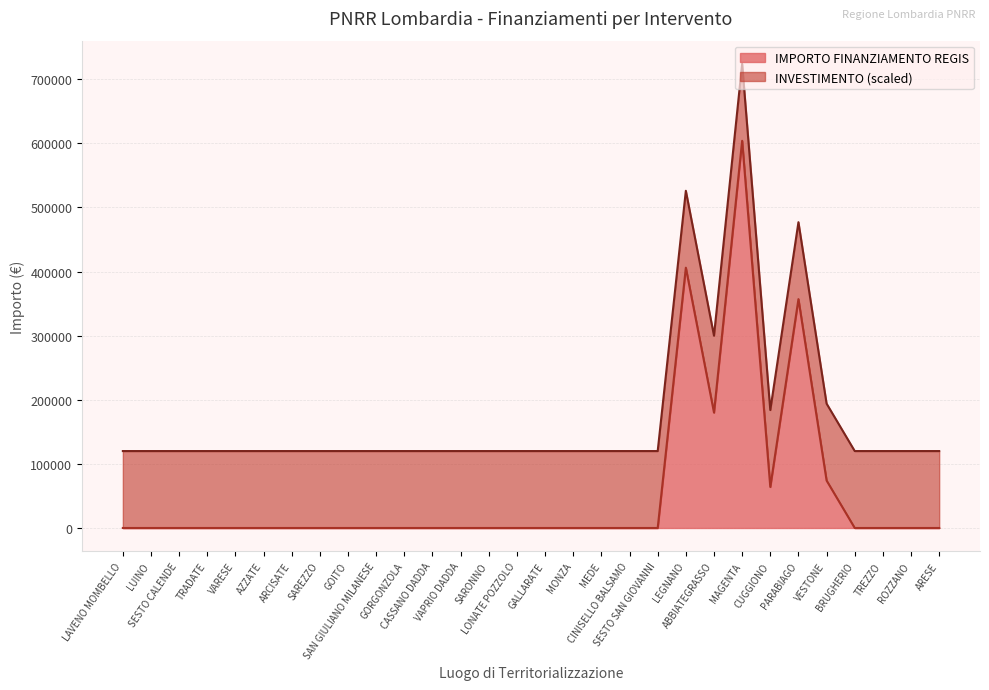

True or false: the data shows -389355.8 at AZZATE.

False